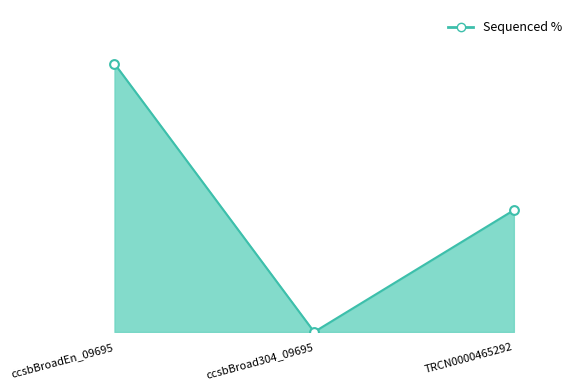

Between TRCN0000465292 and ccsbBroadEn_09695, which is larger?

ccsbBroadEn_09695